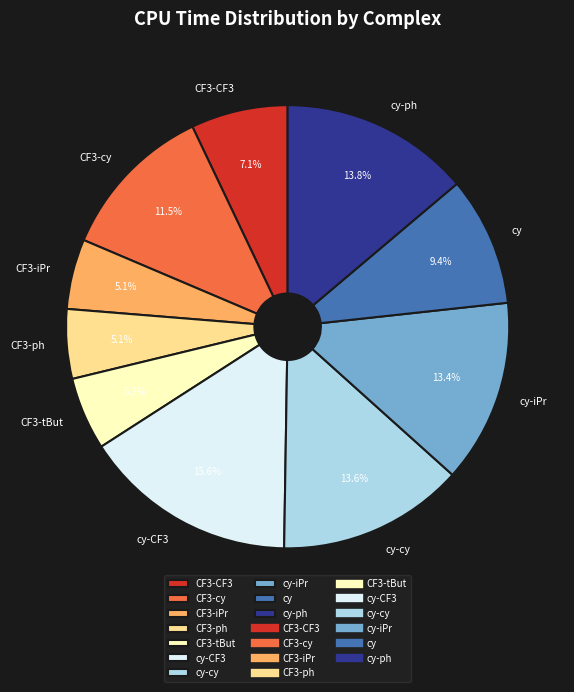

Is there a majority slice in this chart?

No